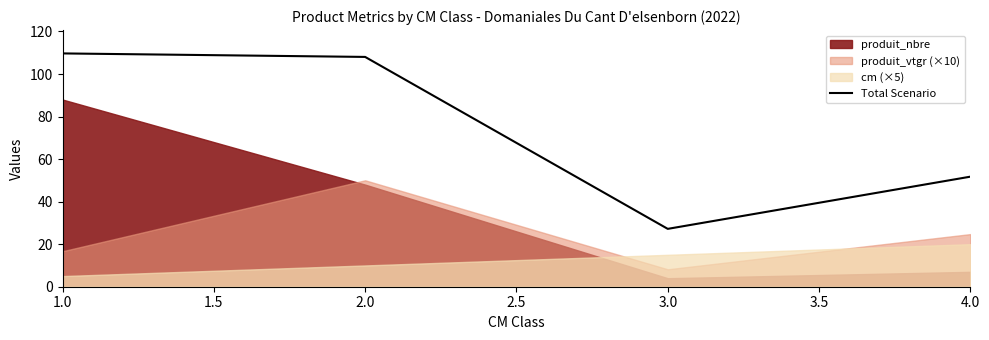

What is the difference between the maximum and minimum values?

82.5